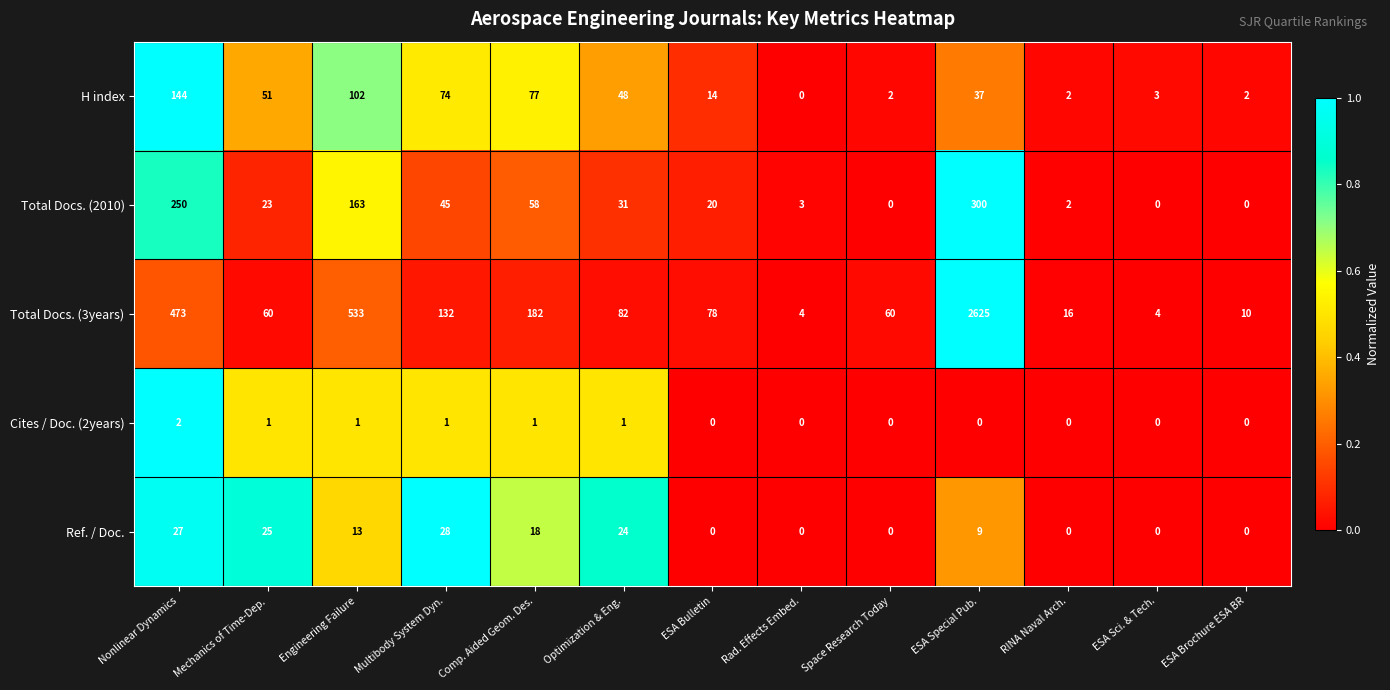

Which series changed the most between Mechanics of Time-Dep. and Comp. Aided Geom. Des.?

Total Docs. (3years)